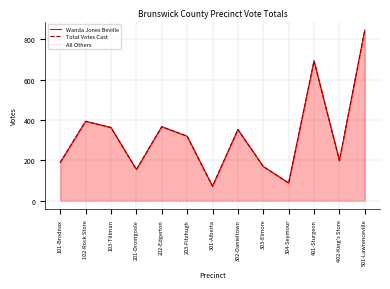

The value of Wanda Jones Beville at 101-Brodnax is 82. True or false?

False